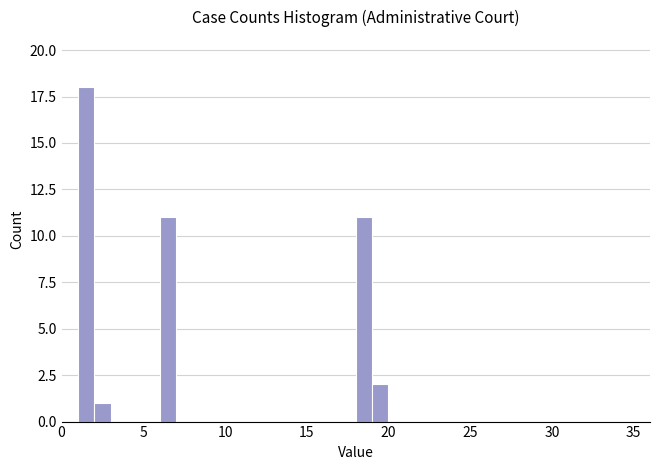

Read against the x-axis, roughly where is the centre of the tallest bar?

1.5